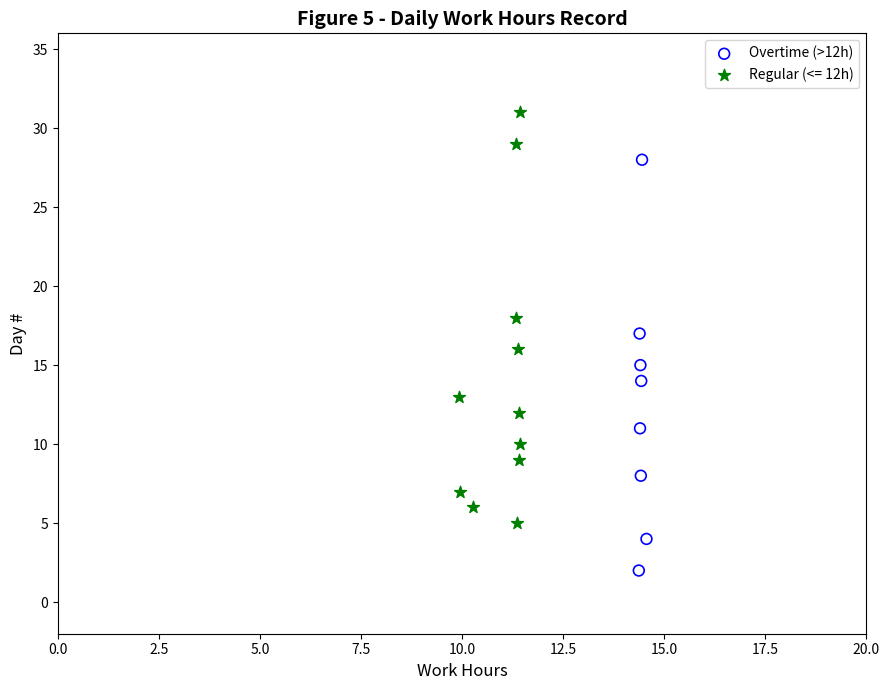

Which series contains the highest Y value?

Regular (<= 12h)